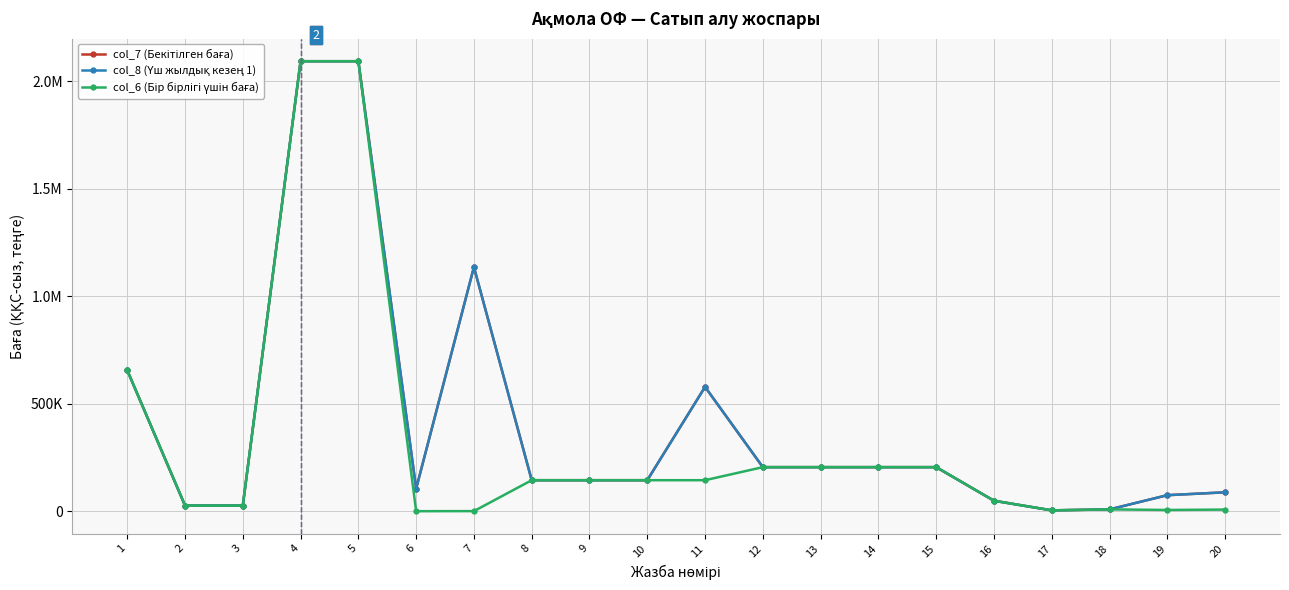

Which category has the lowest value across all series?

6